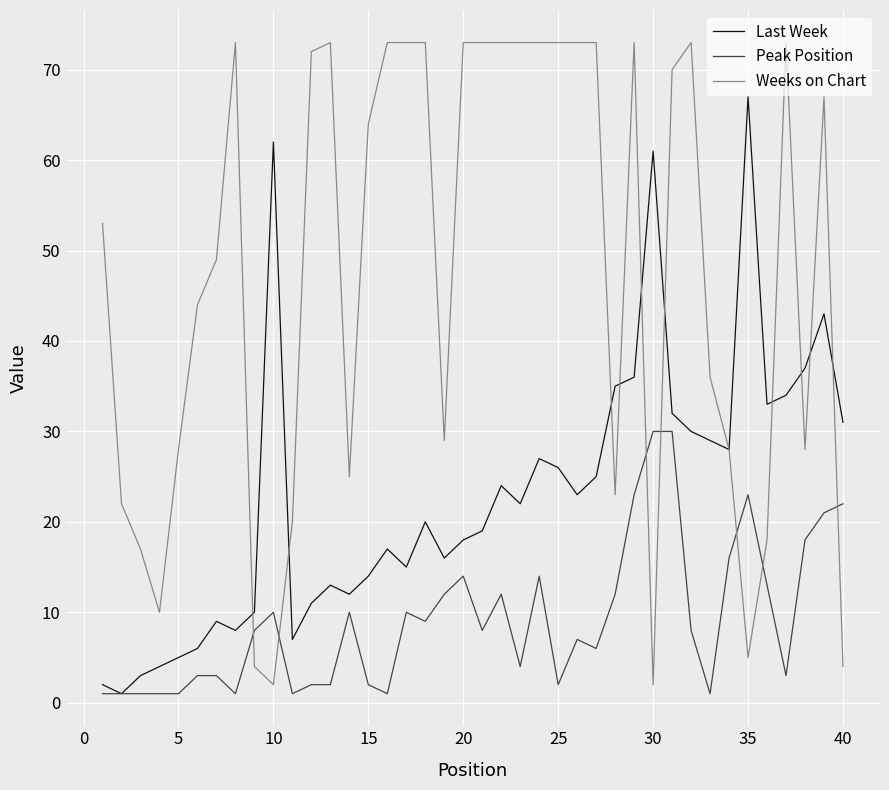

Which series has the largest total across all categories?

Weeks on Chart